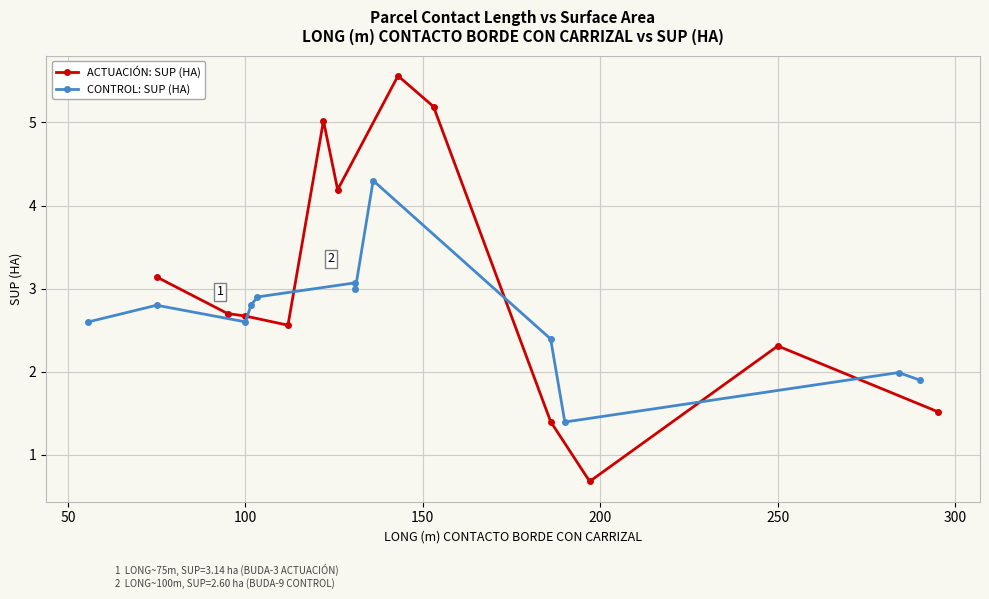

How many data points in CONTROL: SUP (HA) are above 2?

9